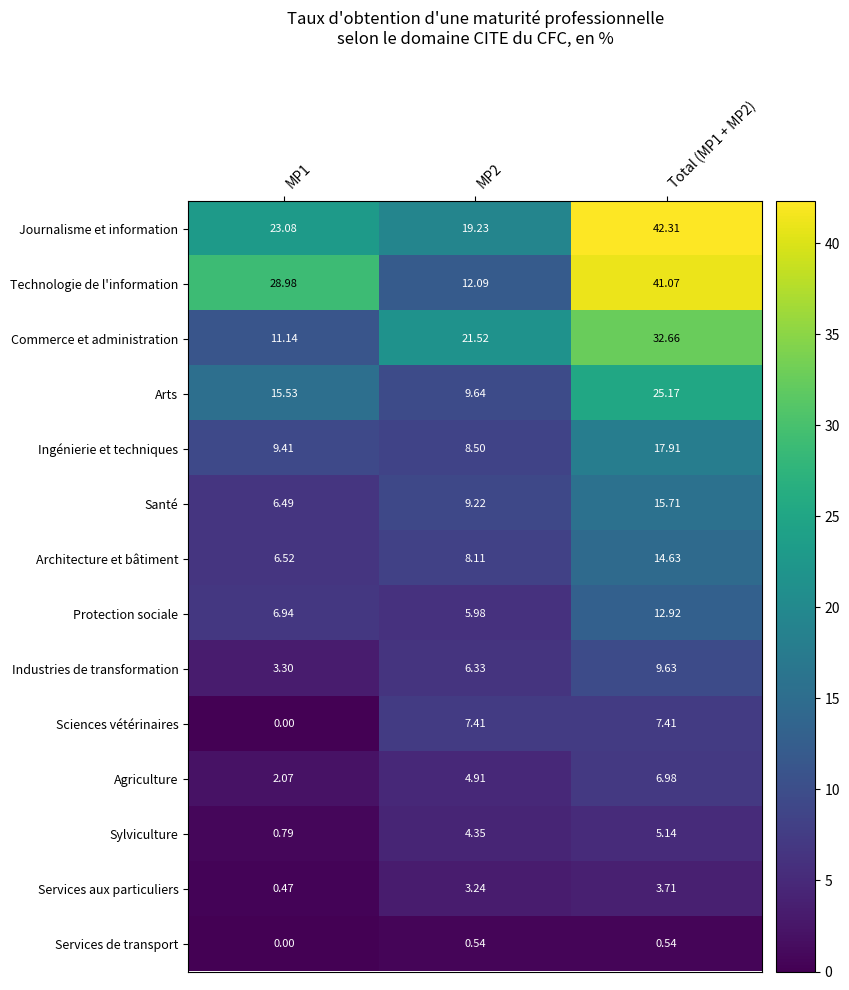

Rank the series by their maximum value, from lowest to highest.

Services de transport, Services aux particuliers, Sylviculture, Agriculture, Sciences vétérinaires, Industries de transformation, Protection sociale, Architecture et bâtiment, Santé, Ingénierie et techniques, Arts, Commerce et administration, Technologie de l'information, Journalisme et information